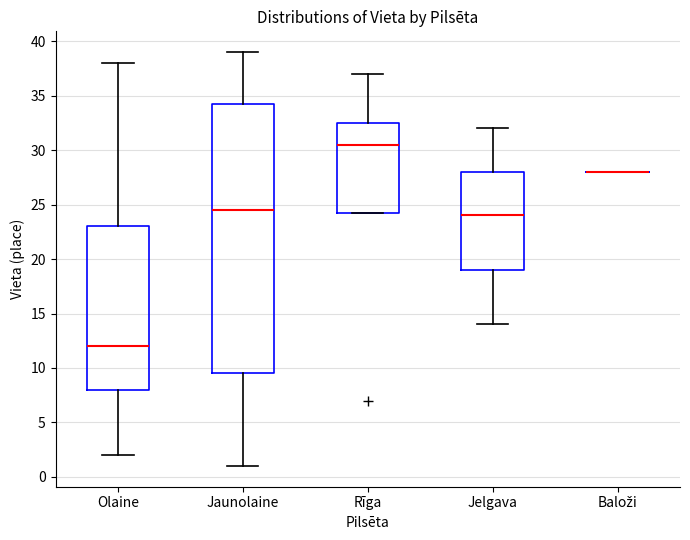

Comparing the boxes themselves (not the whiskers), which one is the tallest?

Jaunolaine